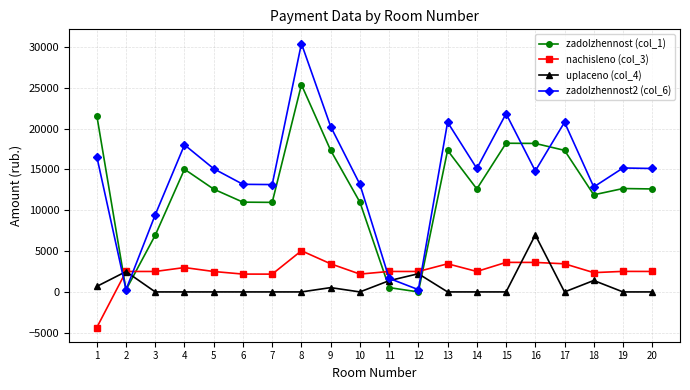

The uplaceno (col_4) series shows 769.5 at 12. True or false?

False